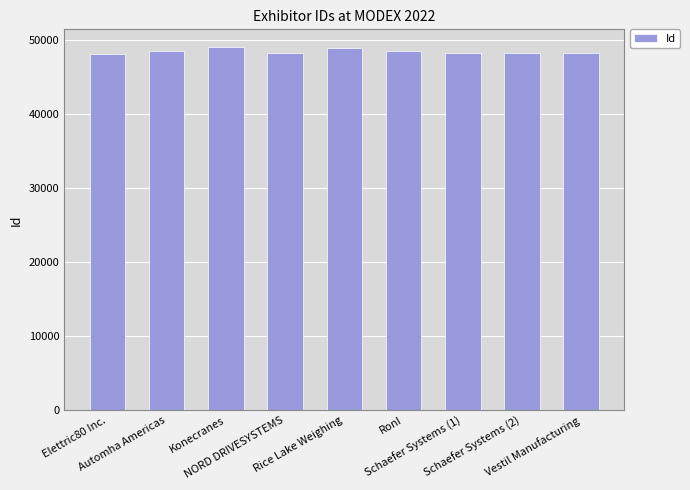

Which has a higher value, Schaefer Systems (2) or Konecranes?

Konecranes